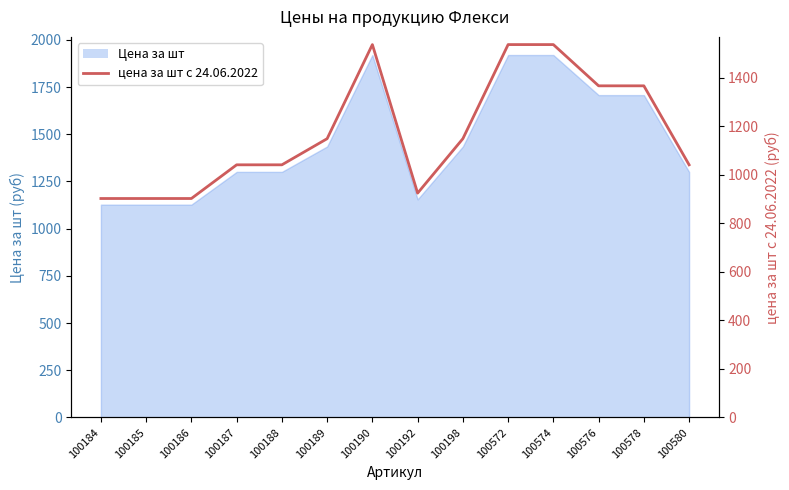

What is the maximum value shown in the chart?

1535.9